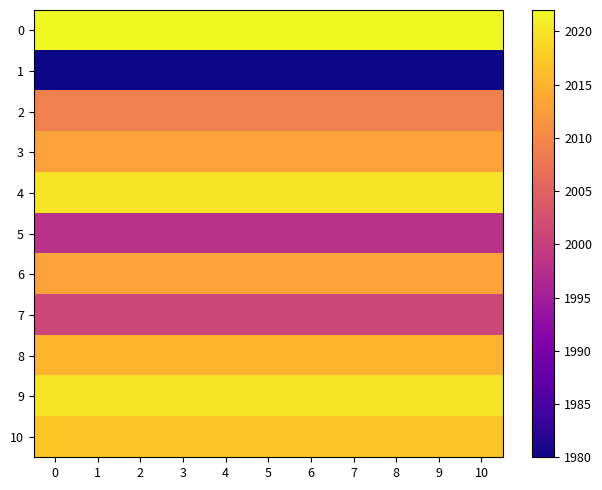

Reading left to right, list all the values displayed in this chart.

0: 0=2022	1=2022	2=2022	3=2022	4=2022	5=2022	6=2022	7=2022	8=2022	9=2022	10=2022
1: 0=1980	1=1980	2=1980	3=1980	4=1980	5=1980	6=1980	7=1980	8=1980	9=1980	10=1980
2: 0=2009	1=2009	2=2009	3=2009	4=2009	5=2009	6=2009	7=2009	8=2009	9=2009	10=2009
3: 0=2013	1=2013	2=2013	3=2013	4=2013	5=2013	6=2013	7=2013	8=2013	9=2013	10=2013
4: 0=2020	1=2020	2=2020	3=2020	4=2020	5=2020	6=2020	7=2020	8=2020	9=2020	10=2020
5: 0=1998	1=1998	2=1998	3=1998	4=1998	5=1998	6=1998	7=1998	8=1998	9=1998	10=1998
6: 0=2013	1=2013	2=2013	3=2013	4=2013	5=2013	6=2013	7=2013	8=2013	9=2013	10=2013
7: 0=2001	1=2001	2=2001	3=2001	4=2001	5=2001	6=2001	7=2001	8=2001	9=2001	10=2001
8: 0=2015	1=2015	2=2015	3=2015	4=2015	5=2015	6=2015	7=2015	8=2015	9=2015	10=2015
9: 0=2020	1=2020	2=2020	3=2020	4=2020	5=2020	6=2020	7=2020	8=2020	9=2020	10=2020
10: 0=2017	1=2017	2=2017	3=2017	4=2017	5=2017	6=2017	7=2017	8=2017	9=2017	10=2017